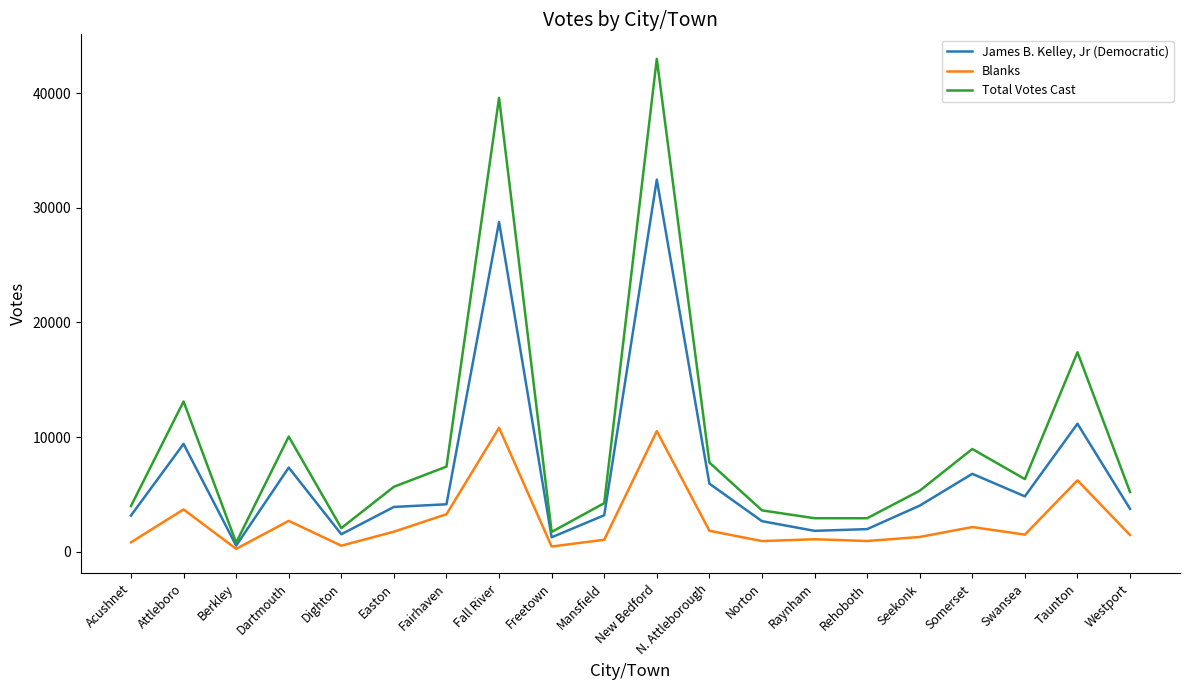

At which category is the sum across all series the highest?

New Bedford